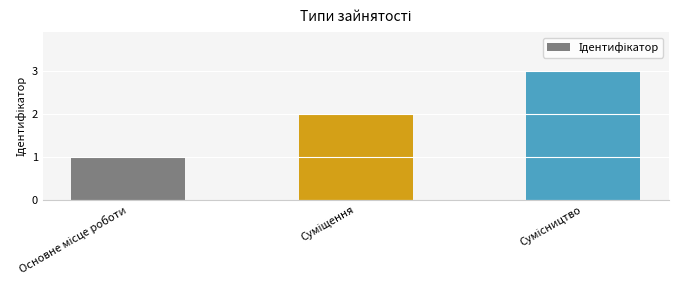

What is the maximum value shown in the chart?

3